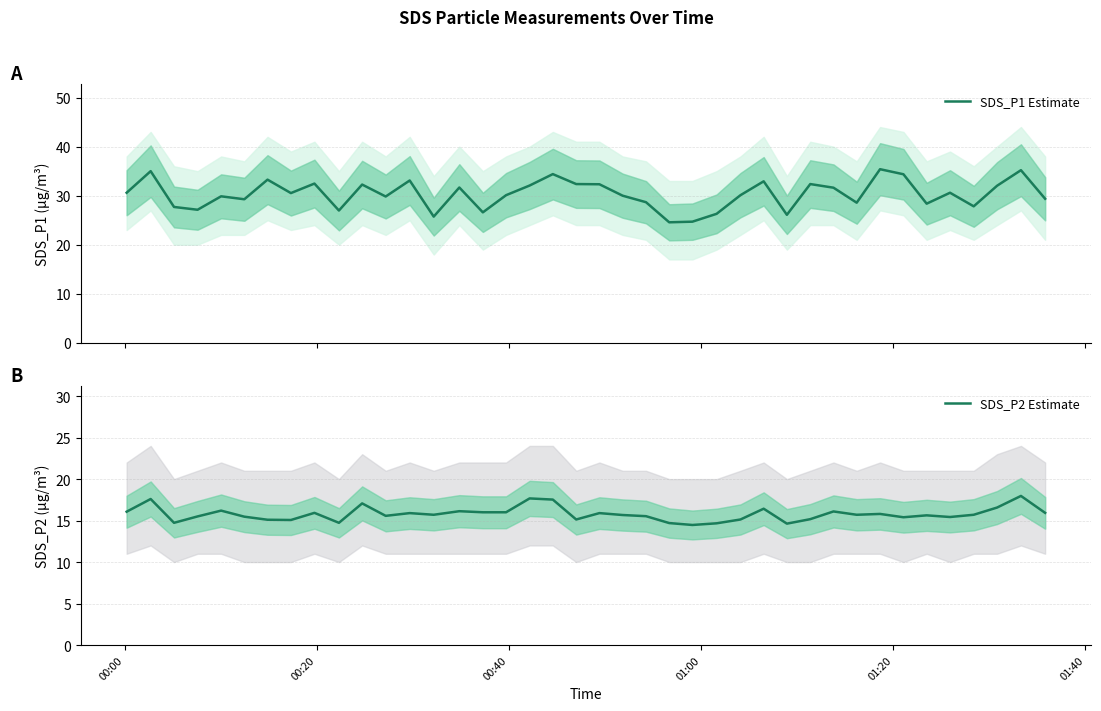

Reading left to right, list all the values displayed in this chart.

SDS_P1 Estimate: 30.6	35.0	27.7	27.1	29.9	29.3	33.3	30.5	32.5	27.0	32.3	29.8	33.1	25.7	31.7	26.6	30.1	32.1	34.4	32.4	32.3	30.0	28.7	24.6	24.7	26.3	30.1	32.9	26.1	32.4	31.6	28.6	35.4	34.4	28.4	30.6	27.8	32.0	35.2	29.4
SDS_P2 Estimate: 16.1	17.6	14.7	15.5	16.2	15.5	15.1	15.1	15.9	14.7	17.1	15.6	15.9	15.7	16.1	16.0	16.0	17.7	17.5	15.1	15.9	15.7	15.5	14.7	14.5	14.7	15.1	16.4	14.6	15.2	16.1	15.7	15.8	15.4	15.6	15.4	15.7	16.6	18.0	15.9